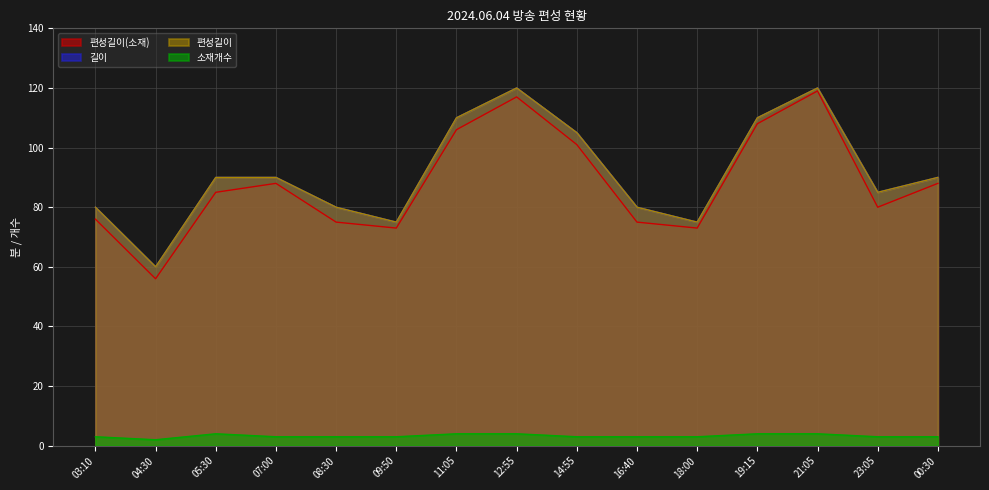

In 편성길이, how many points are higher than both neighbors (excluding endpoints)?

2